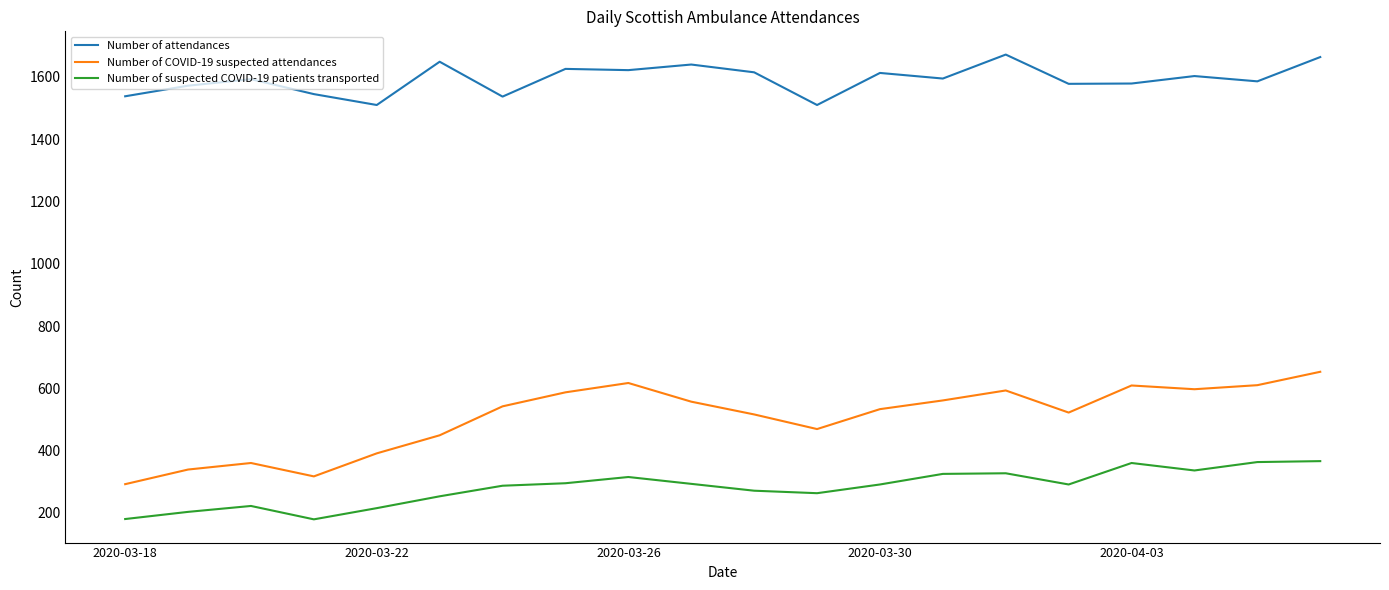

What is the smallest value displayed?

179